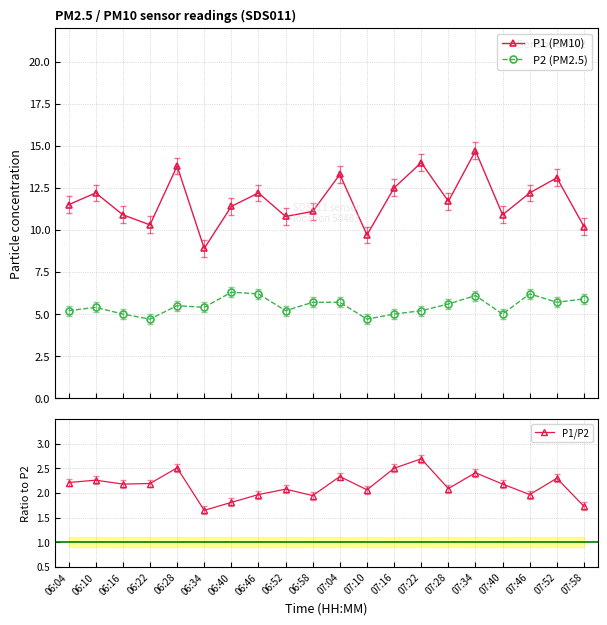

True or false: P1/P2 has a value of 2.5 at 07:16.

True